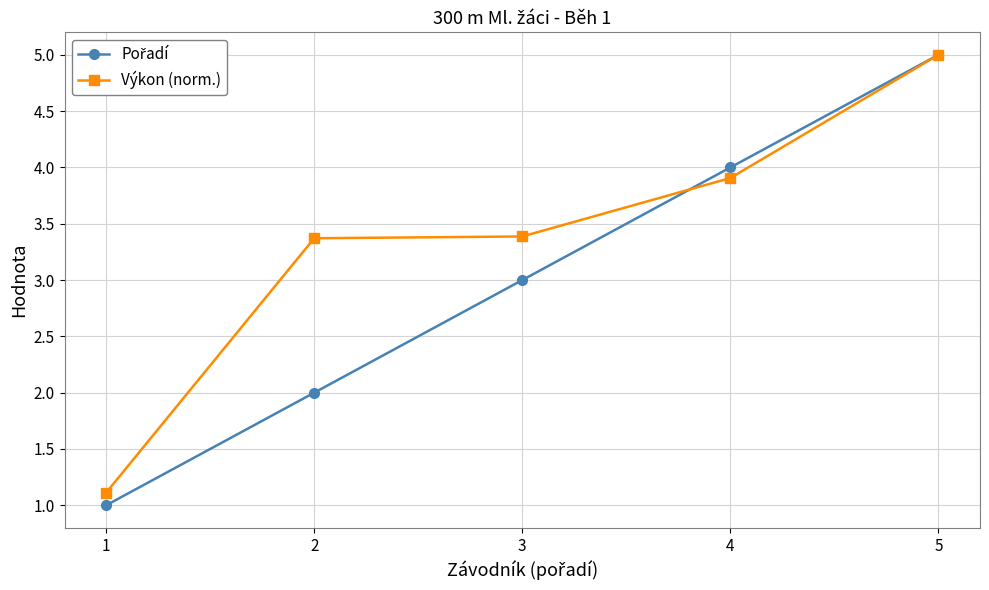

What is the total value across all series at 5?

10.0